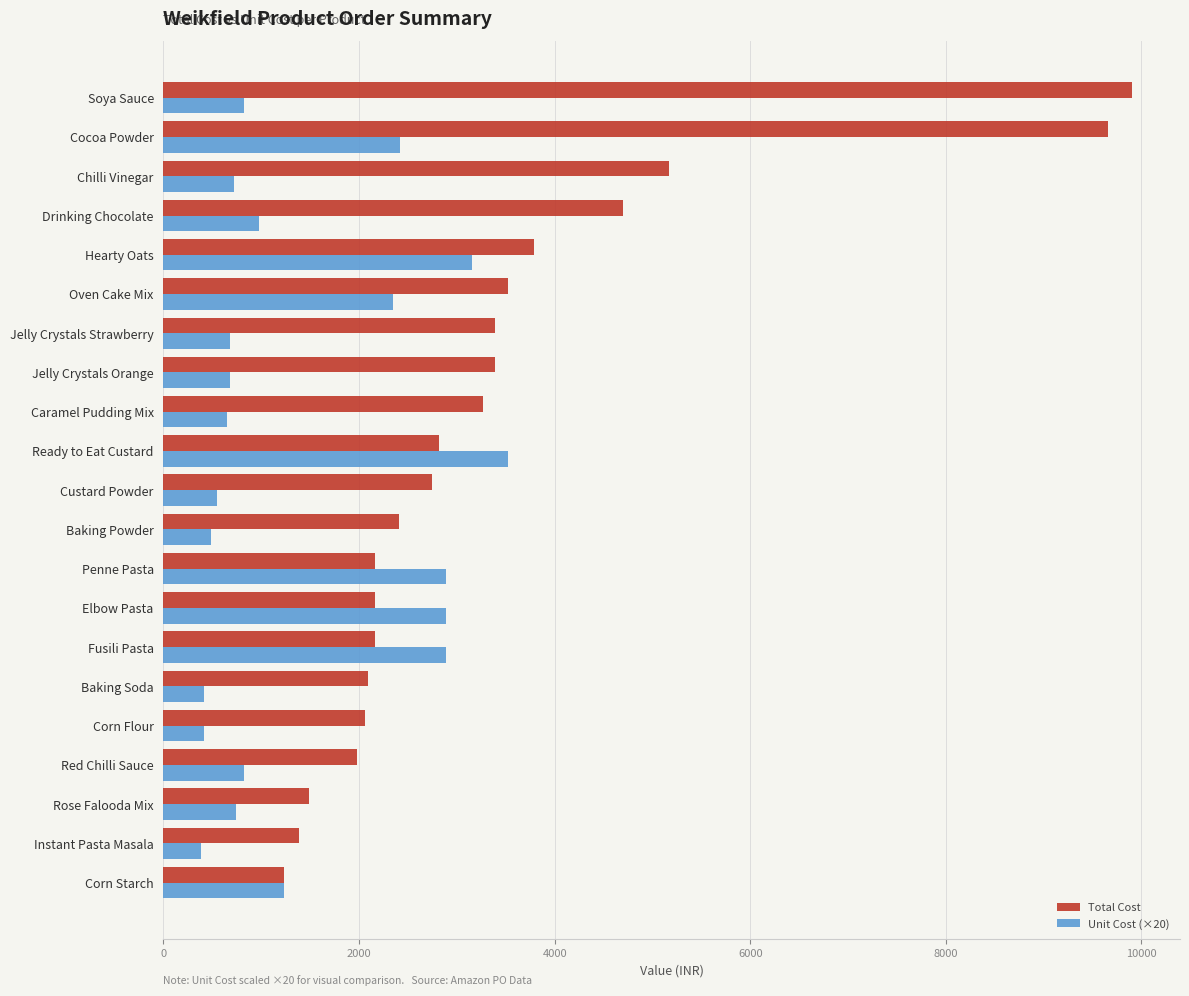

The value of Total Cost at Instant Pasta Masala is 1901.2. True or false?

False